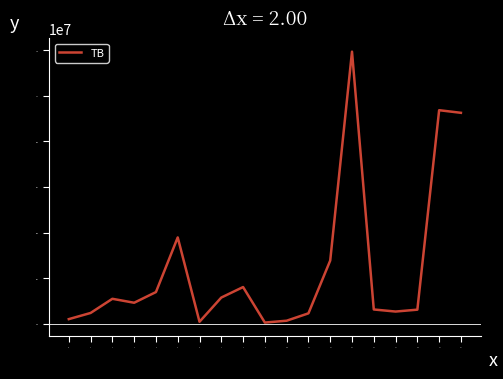

At which category does the chart reach its peak across all series?

13